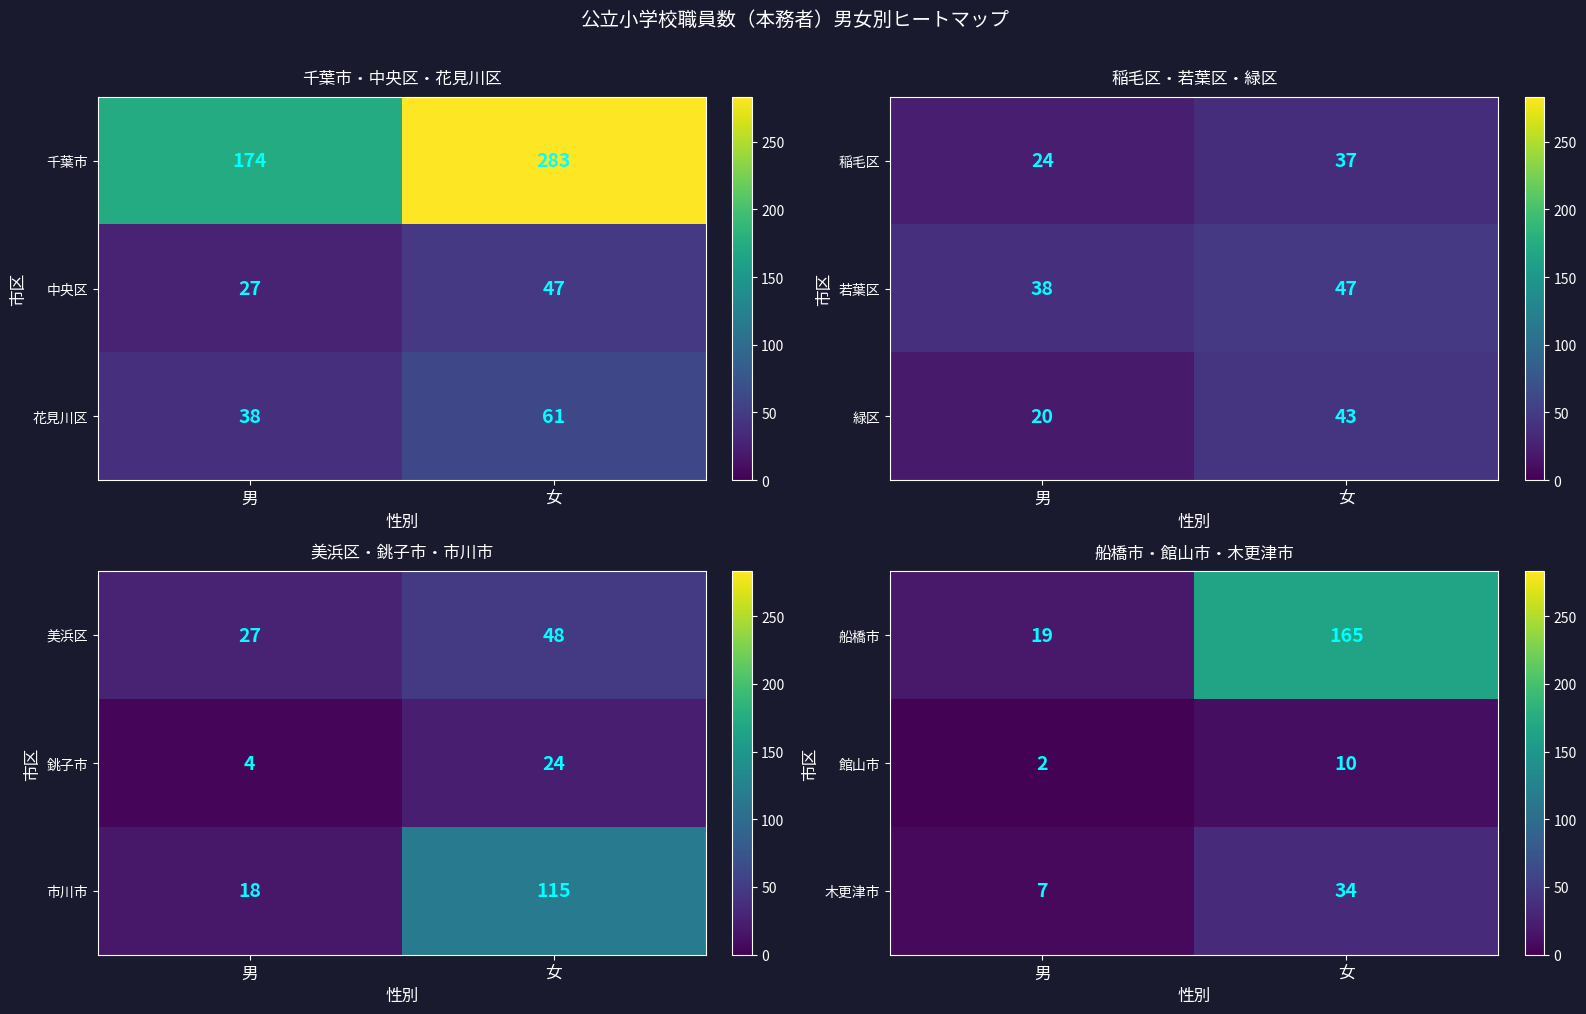

Rank the categories by 木更津市 value from highest to lowest.

女, 男